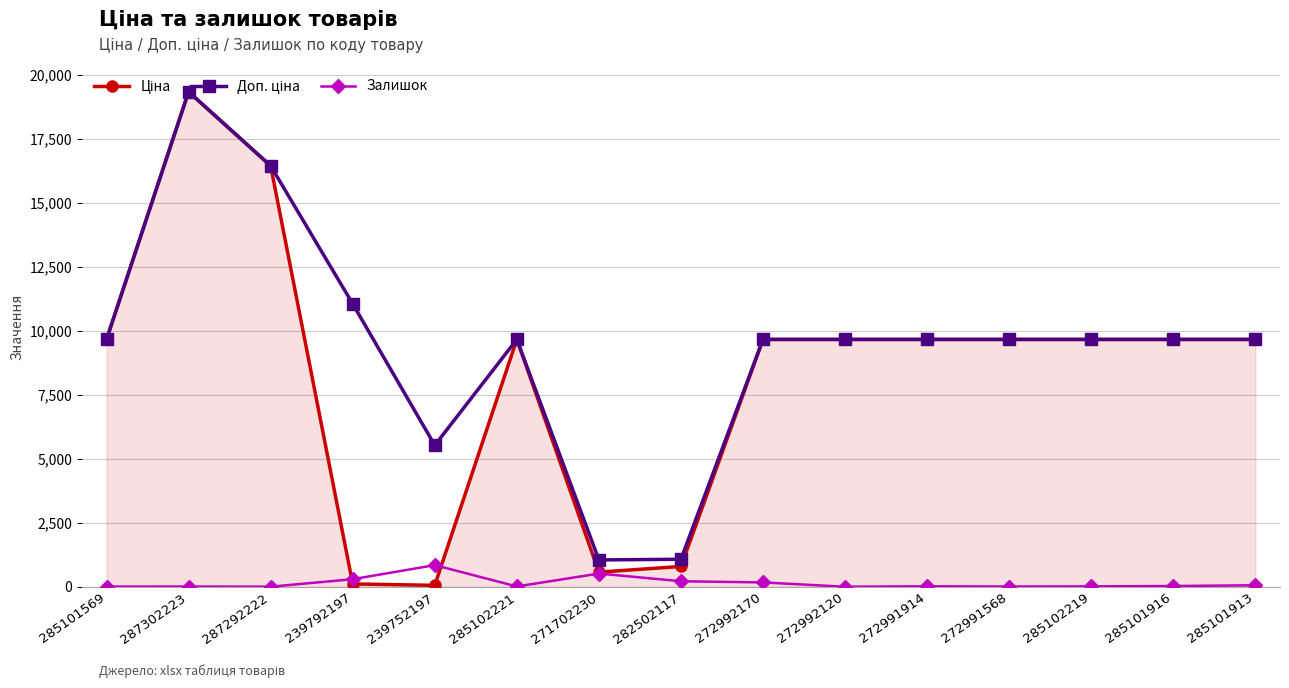

What is the label of the 2nd point from the right?

285101916